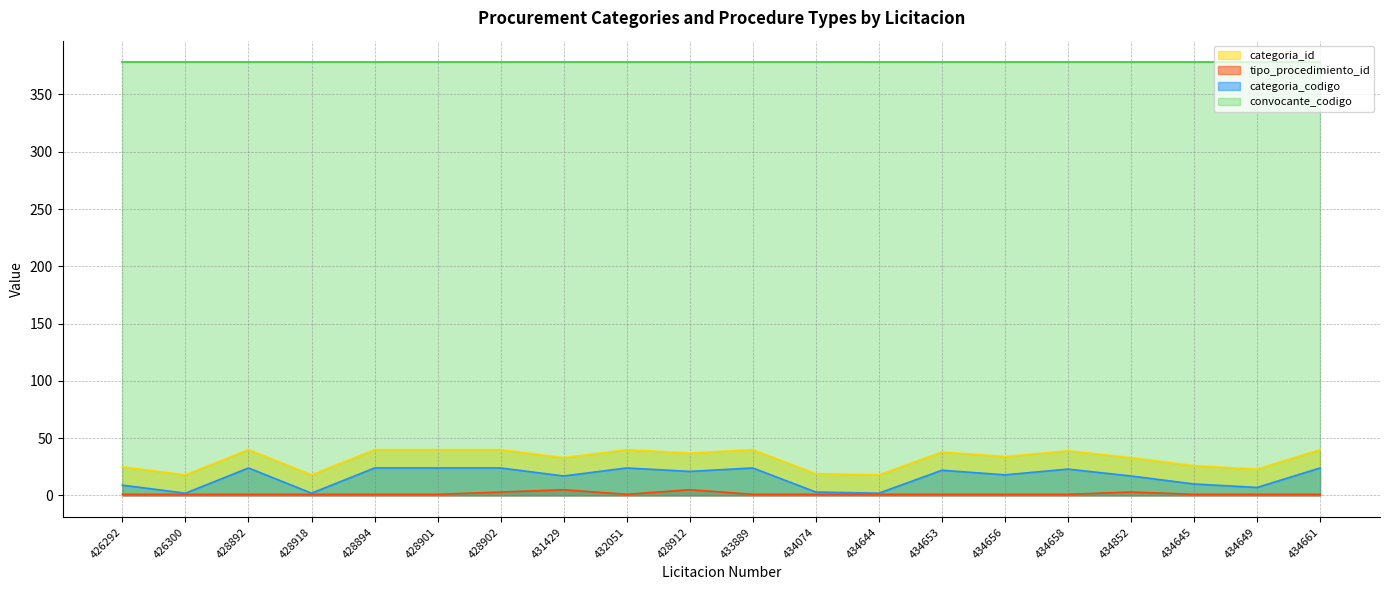

Is the value of categoria_id at 434653 greater than the value of tipo_procedimiento_id at 434661?

Yes